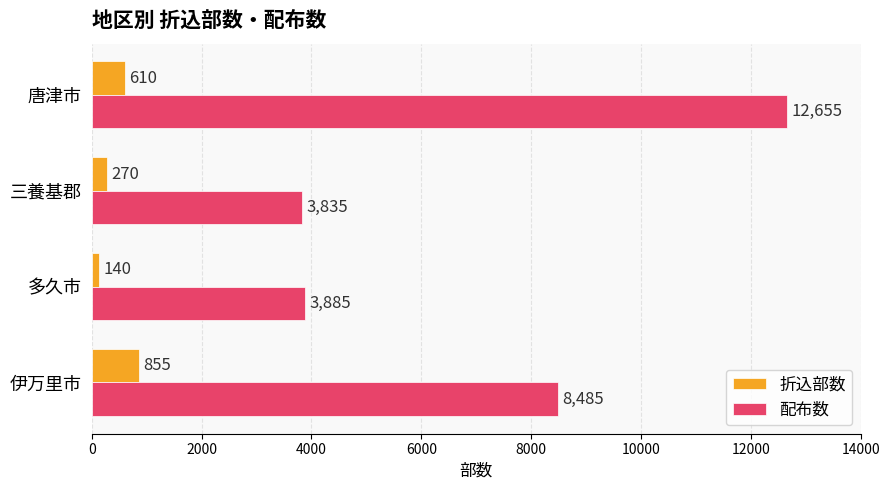

How many distinct data groups are displayed?

2